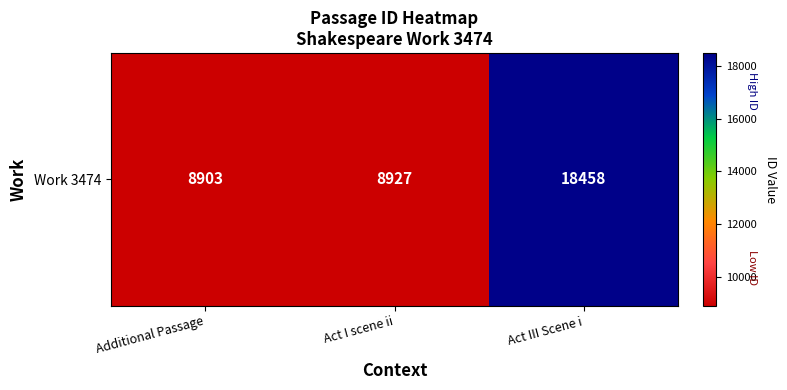

What is the difference between the maximum and minimum values?

9555